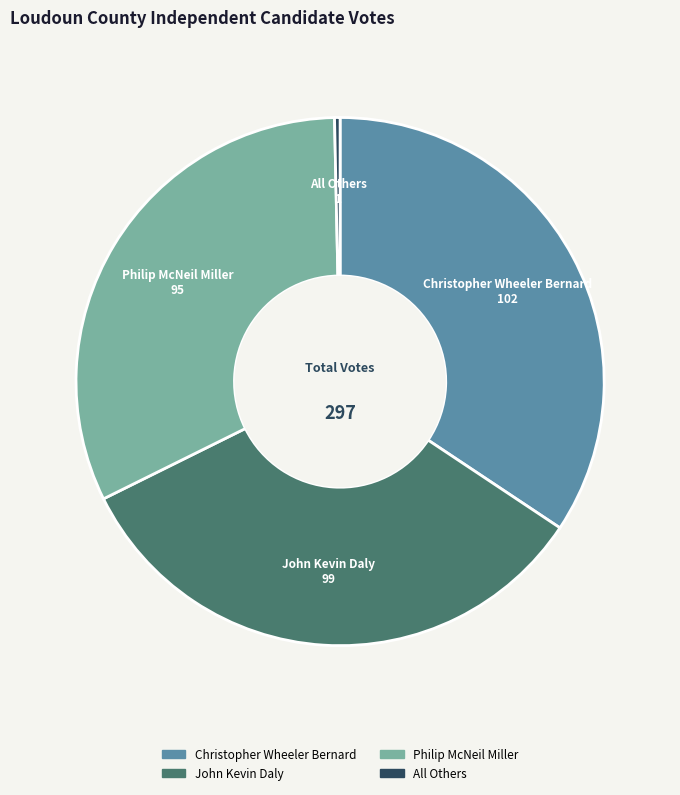

Is there a majority slice in this chart?

No